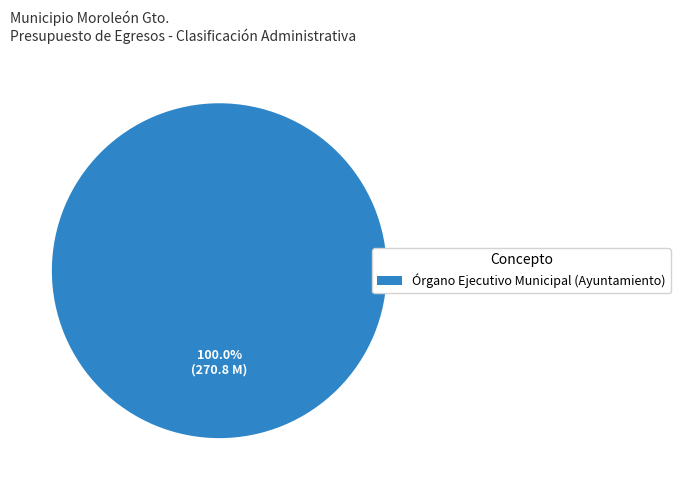

What percentage is the Órgano Ejecutivo Municipal (Ayuntamiento) slice, to the nearest percent?

100%